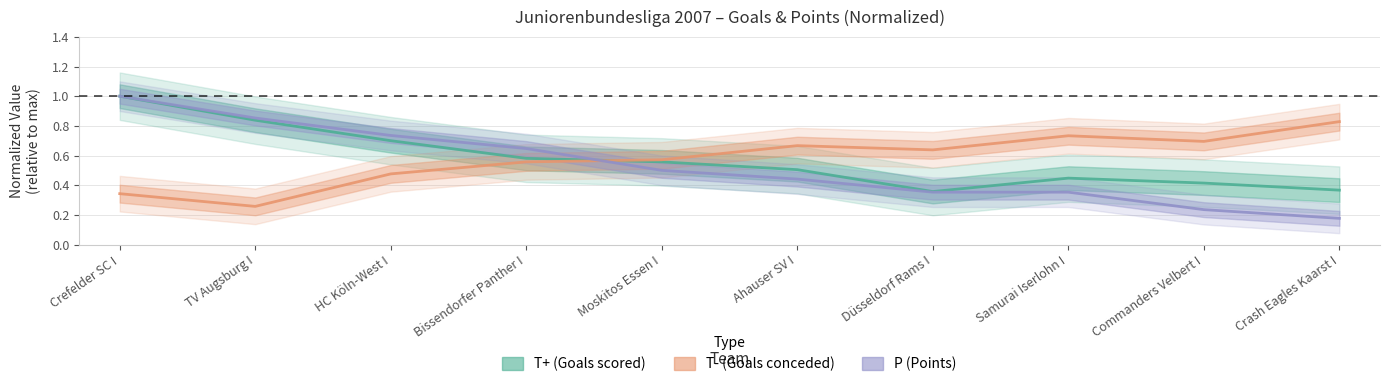

What is the value of the T+ (Goals scored) point at the 8th from the left?

0.4